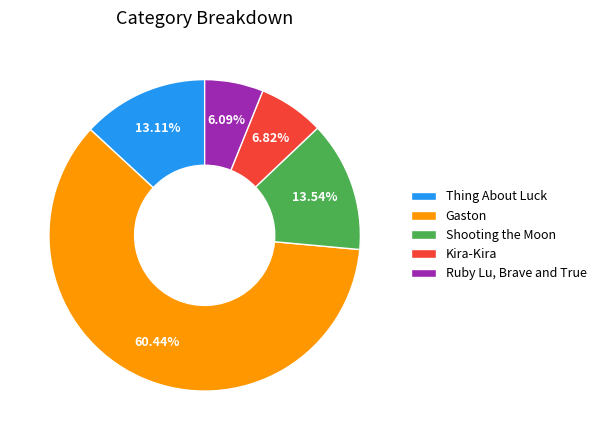

What is the majority slice?

Gaston